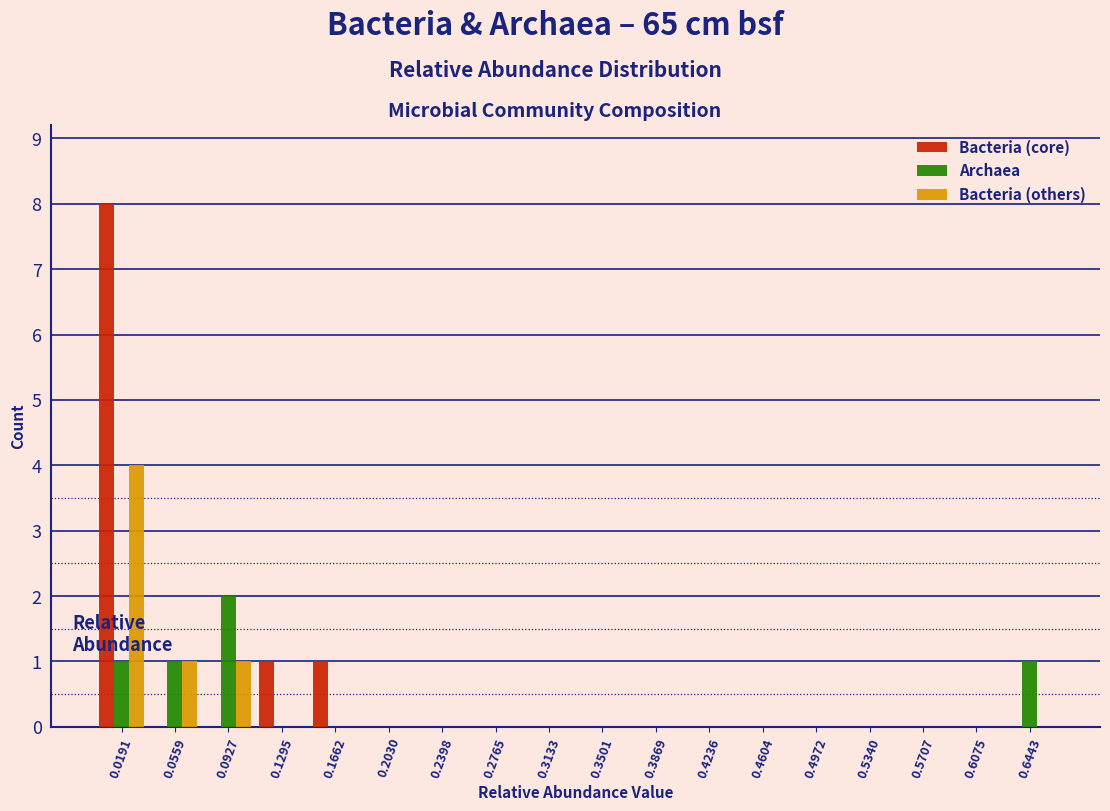

The Bacteria (others) series shows 0 at 0.5340. True or false?

True